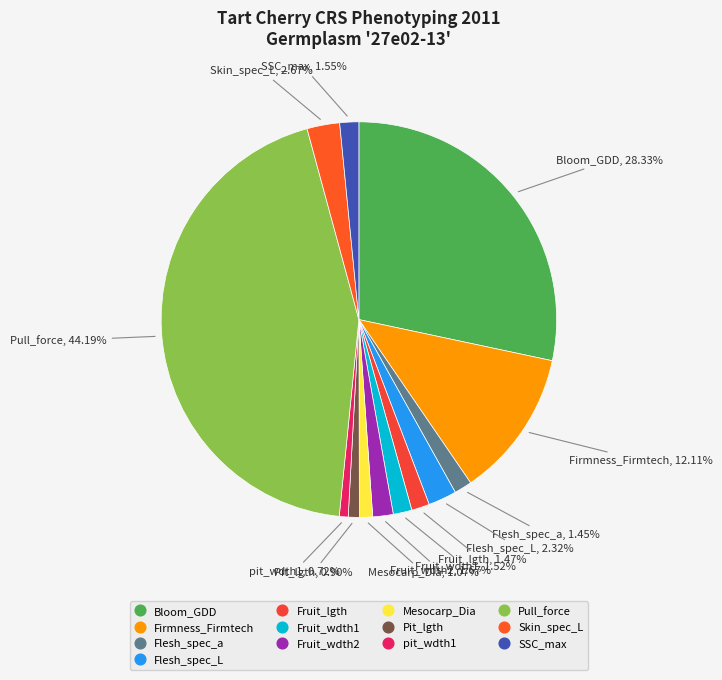

How many slices are in this pie chart?

13